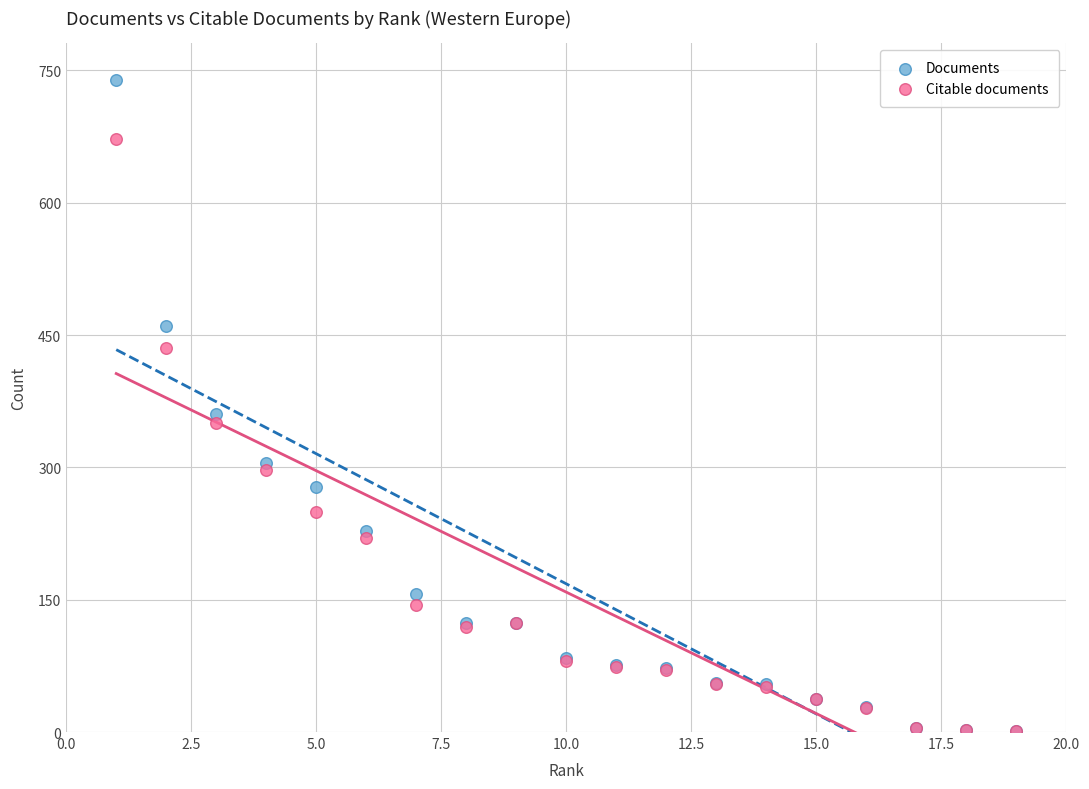

Which series reaches the maximum Y coordinate?

Documents